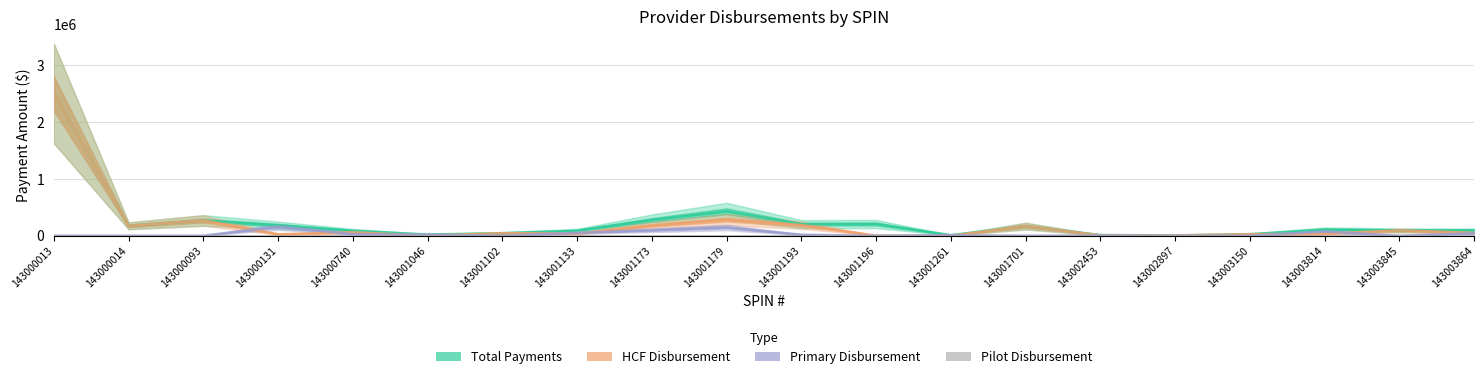

What are all the series names shown in the legend?

Total Payments, HCF Disbursement, Primary Disbursement, Pilot Disbursement